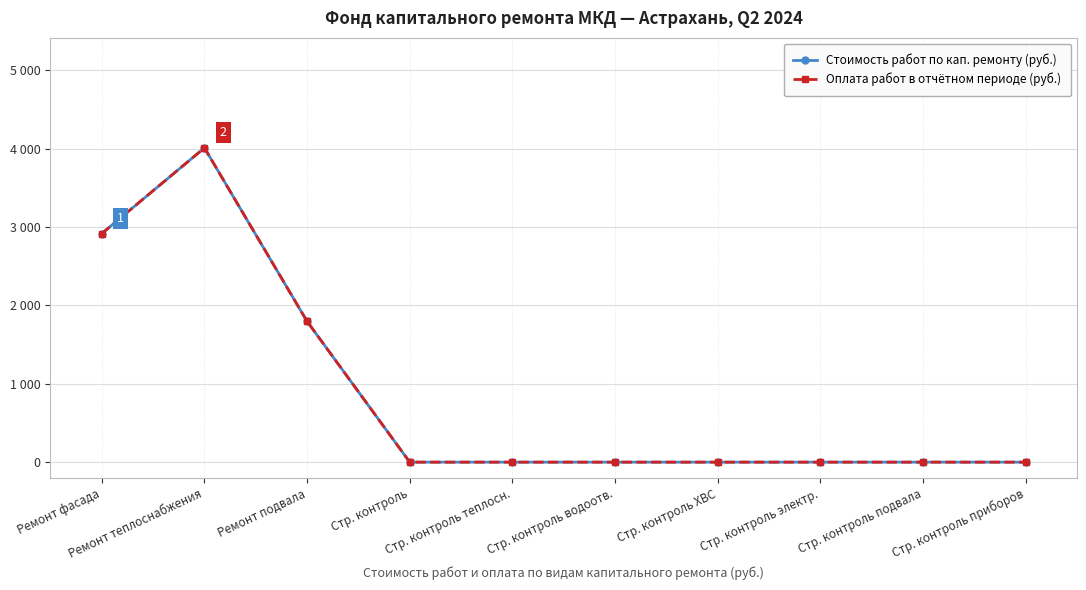

Rank the series by their maximum value, from lowest to highest.

Стоимость работ по кап. ремонту (руб.), Оплата работ в отчётном периоде (руб.)